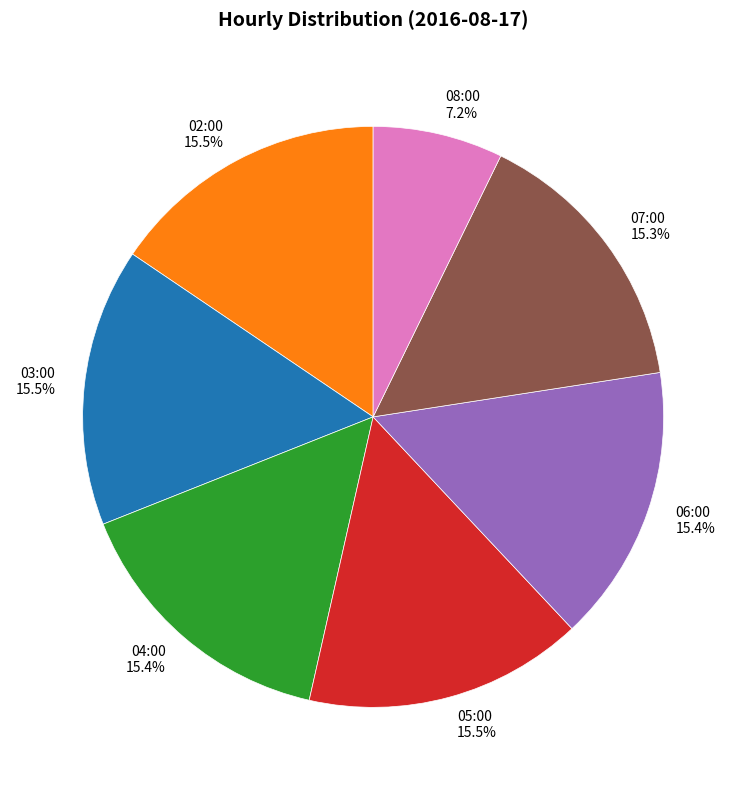

Is it true that 08:00 is 7% of the pie?

True